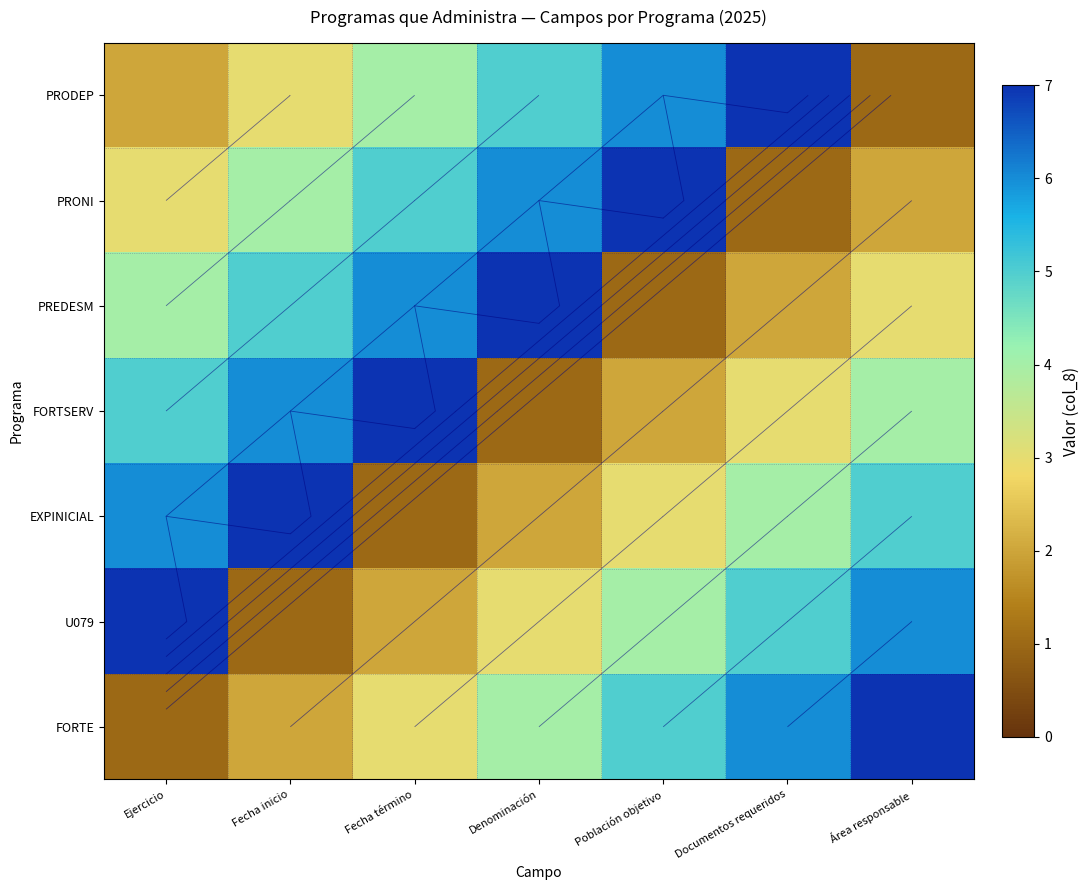

How many values in the EXPINICIAL series are below 4?

3